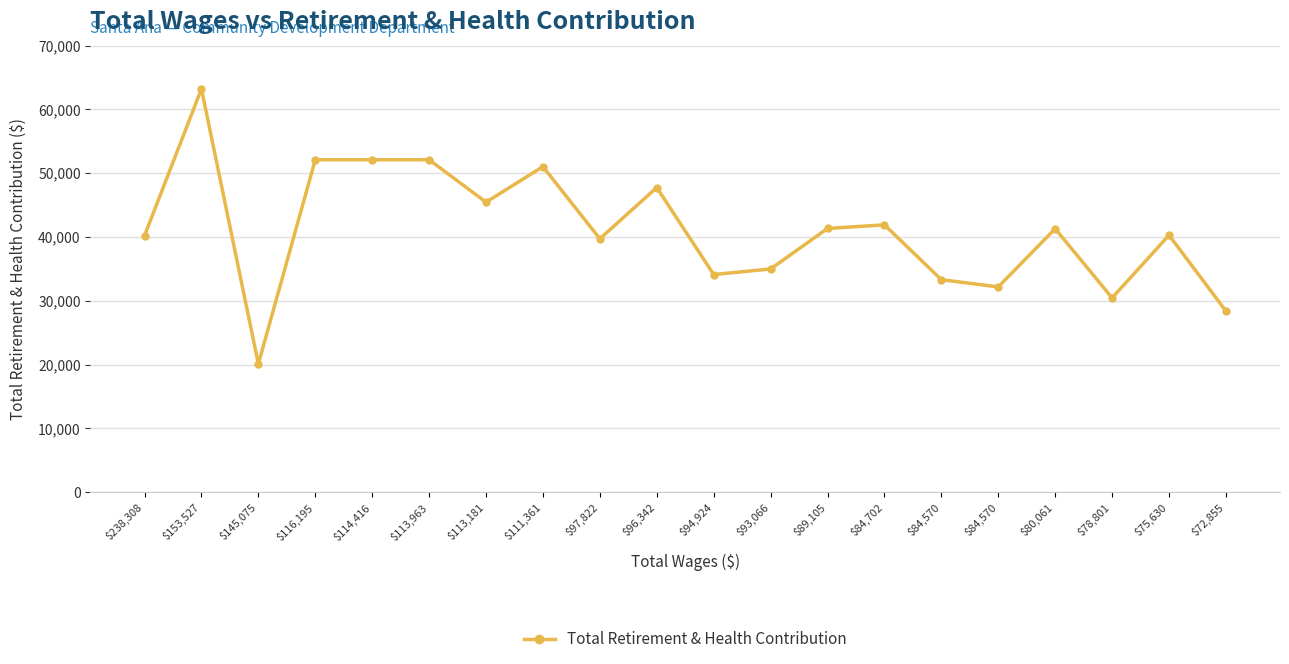

How many values are below 41289?

10